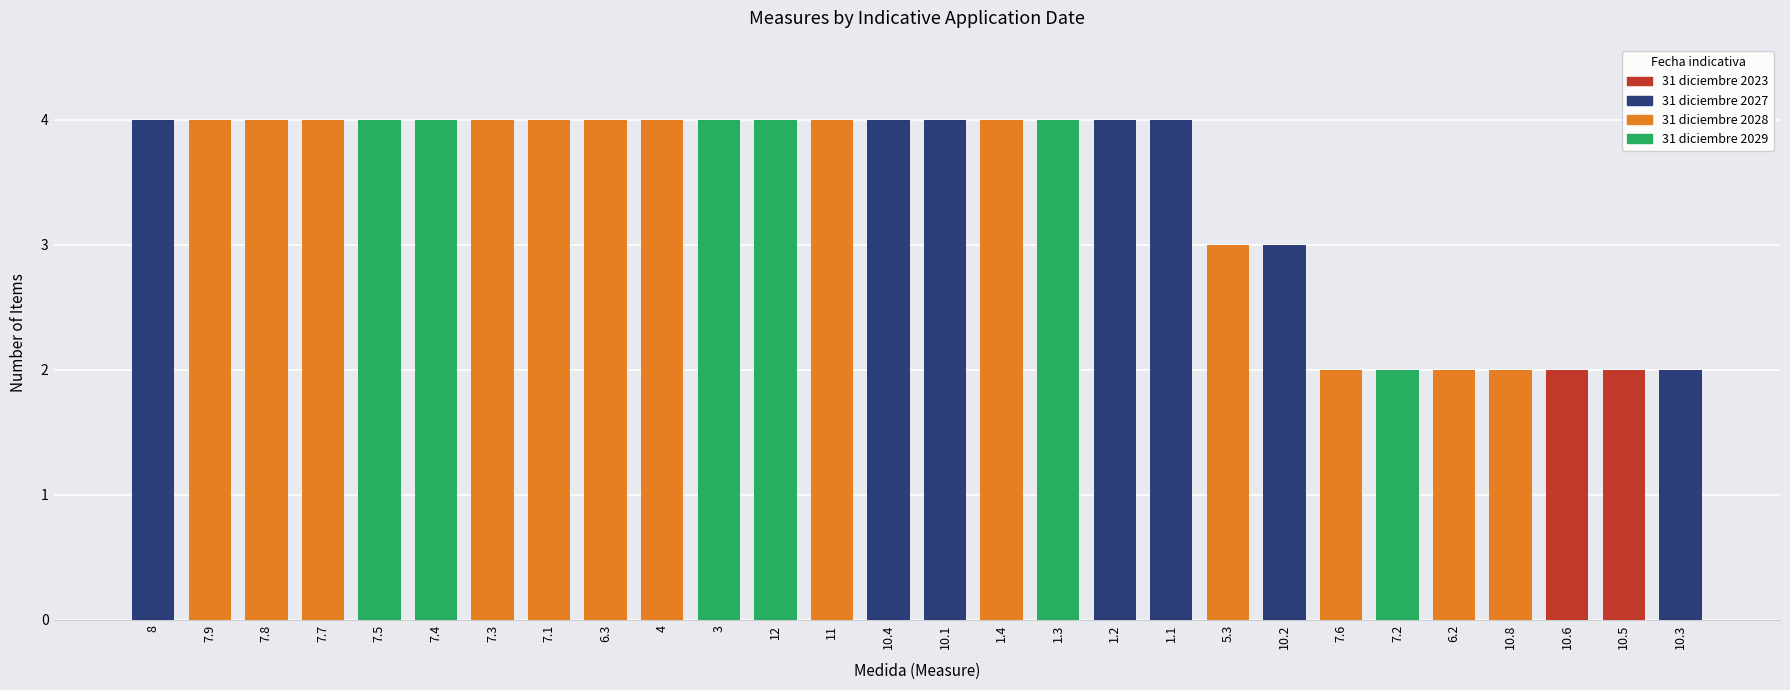

Rank the categories by value from lowest to highest.

6.2, 7.2, 7.6, 10.3, 10.5, 10.6, 10.8, 5.3, 10.2, 1.1, 1.2, 1.3, 1.4, 3, 4, 6.3, 7.1, 7.3, 7.4, 7.5, 7.7, 7.8, 7.9, 8, 10.1, 10.4, 11, 12